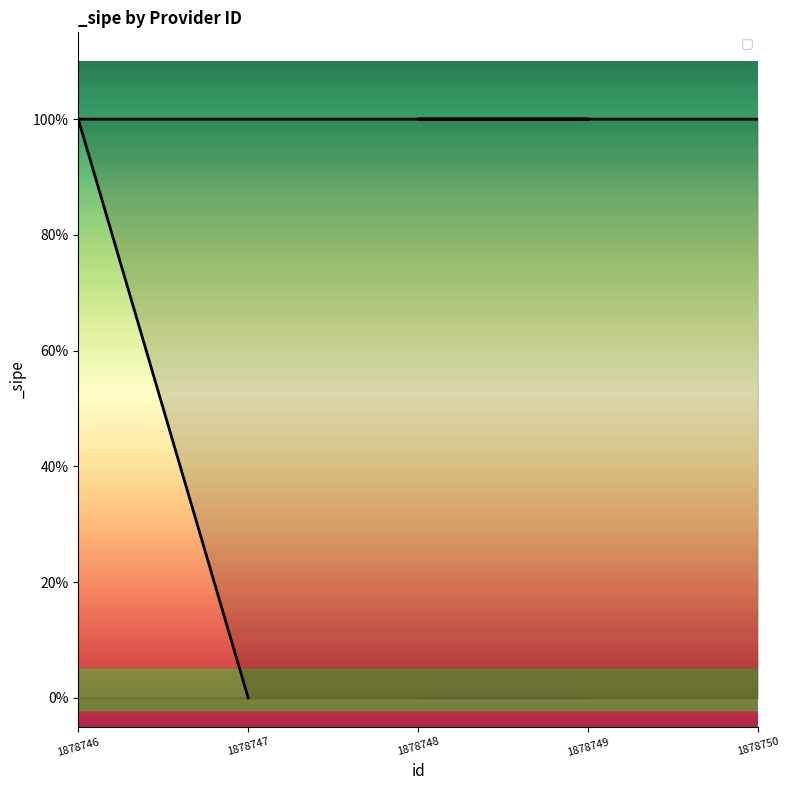

What is the difference between the values at 1878750 and 1878747?

1